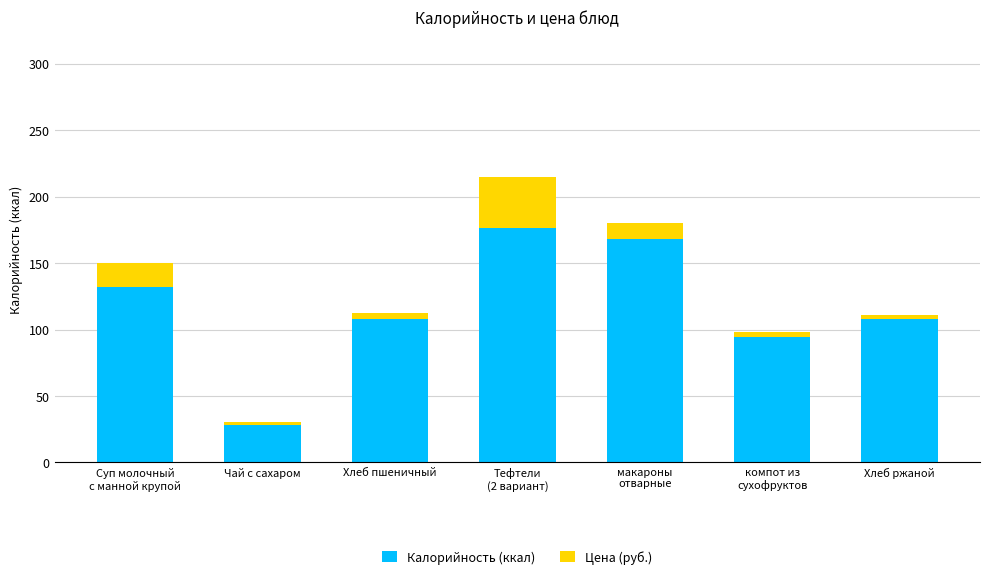

What is the average value of the Калорийность (ккал) series?

116.5